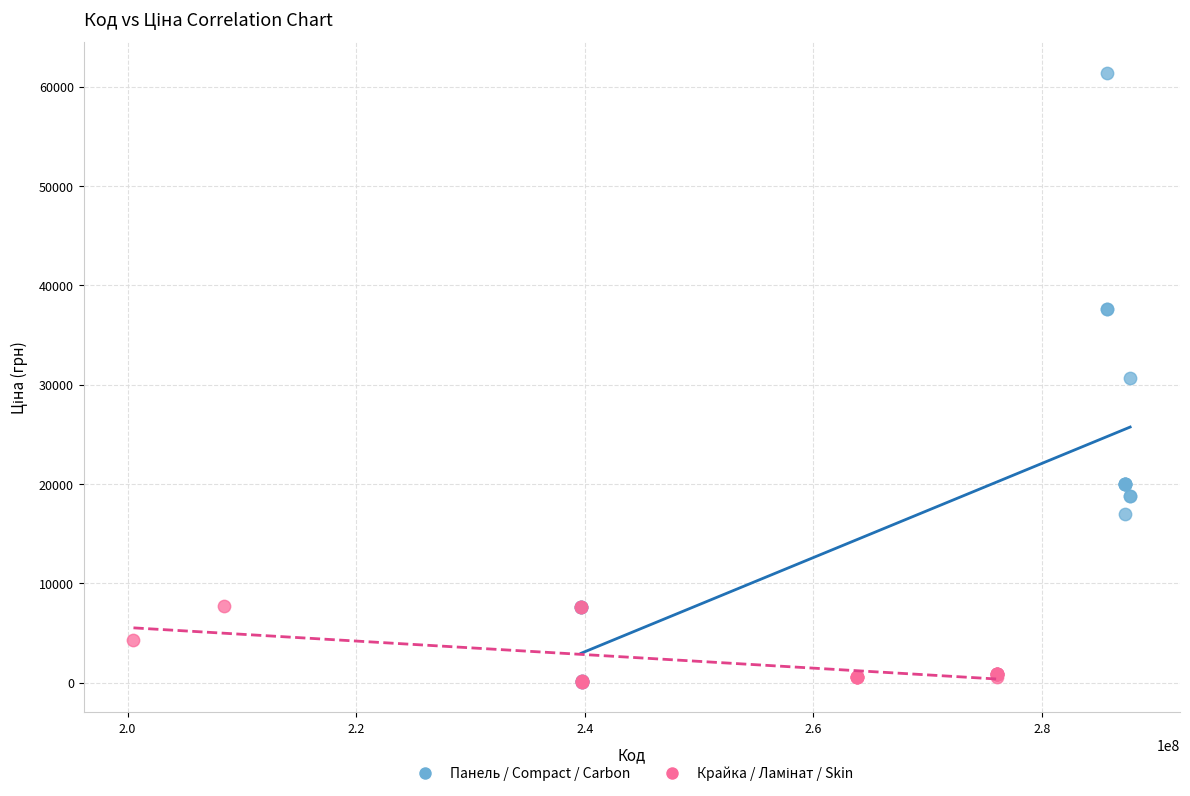

Which series has the largest Y range (max minus min)?

Панель / Compact / Carbon